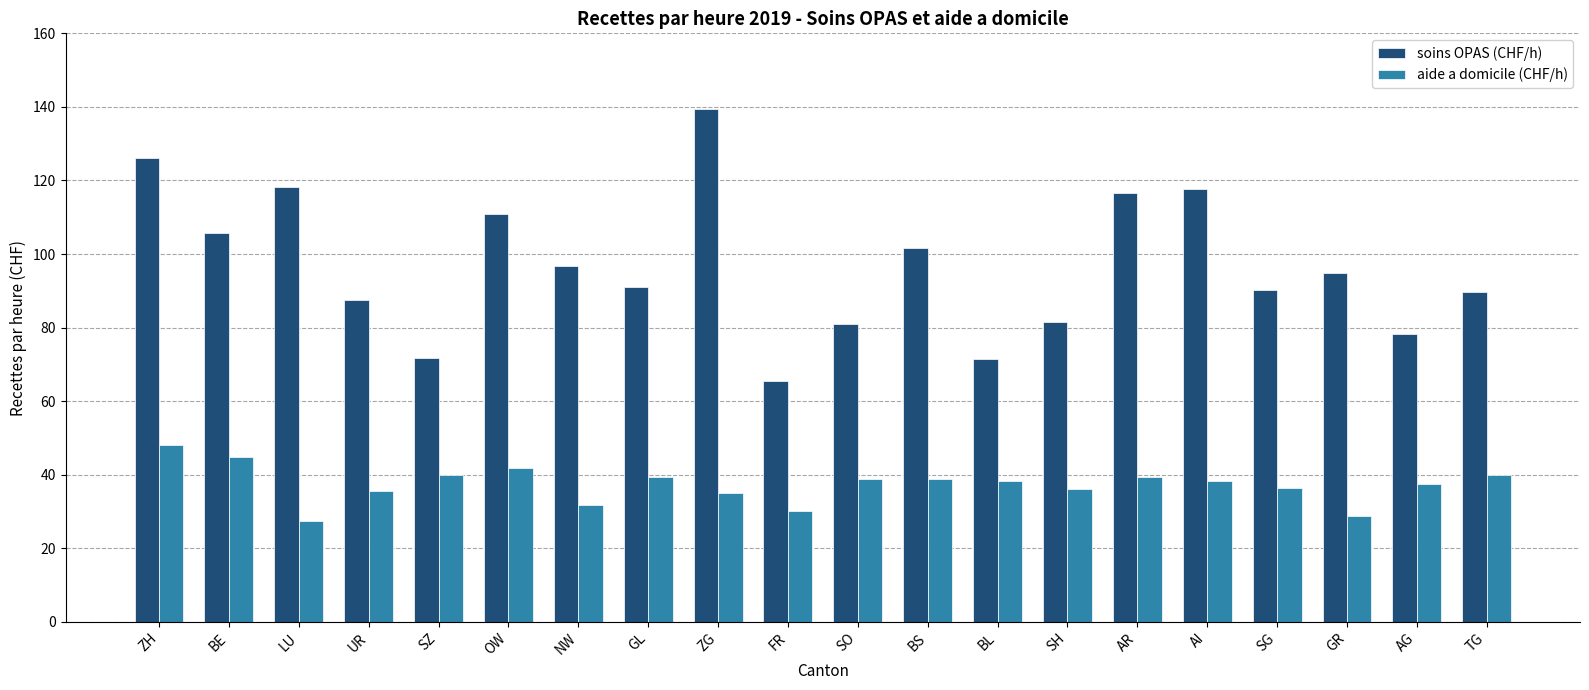

At how many categories does at least one series exceed 53?

20